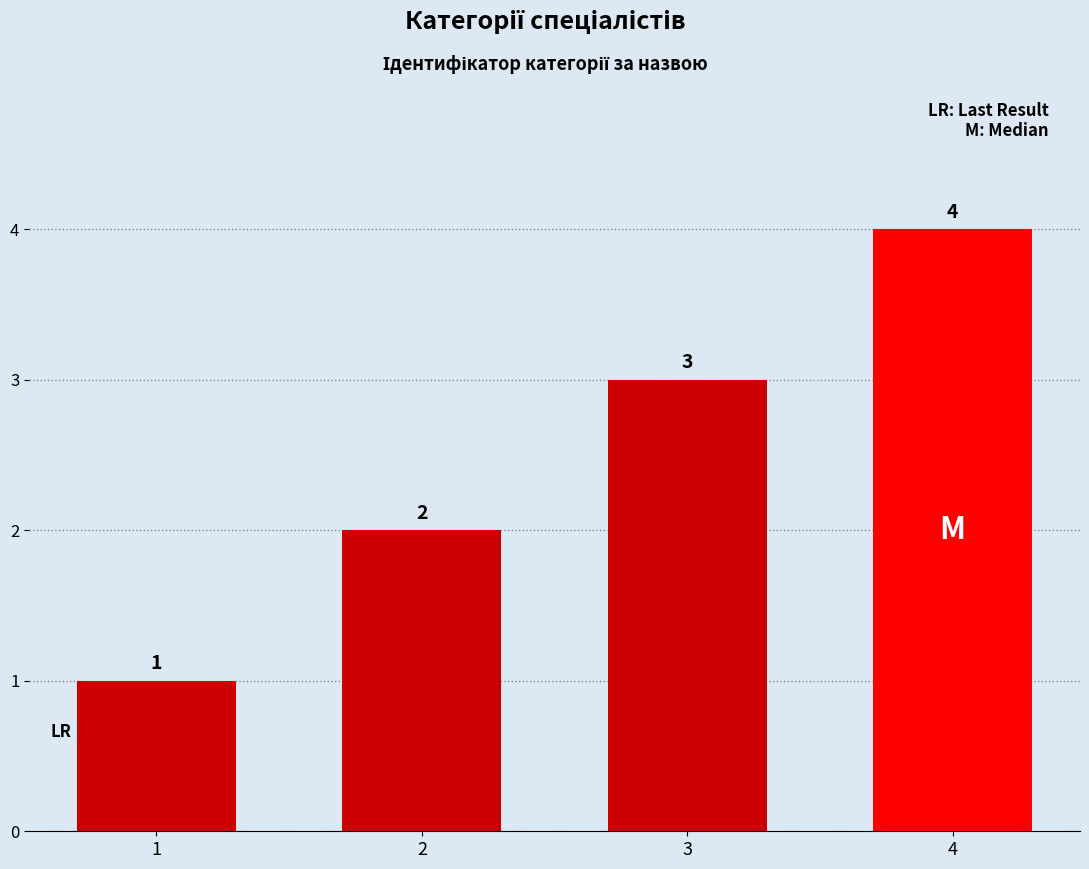

Are the bars grouped side by side (vs. stacked)?

No